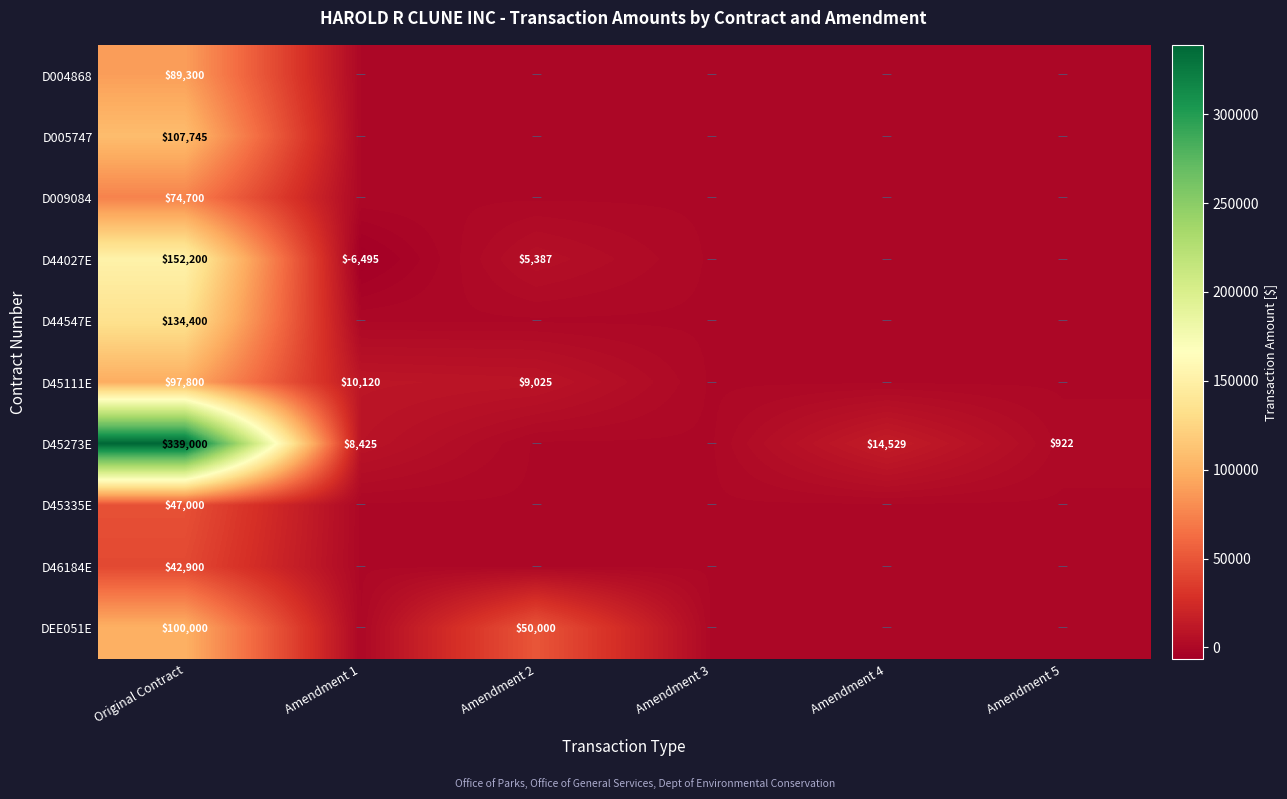

Between Amendment 3 and Original Contract, which is larger?

Original Contract